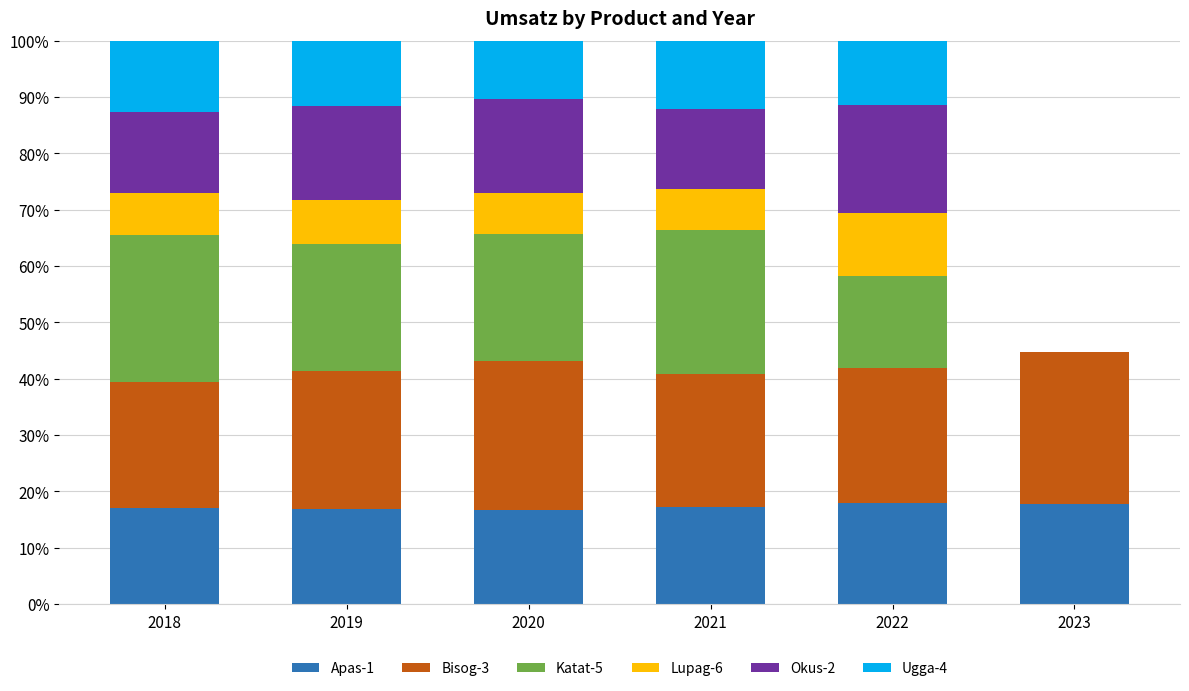

Is it true that Apas-1 equals 17.0 at 2018?

True